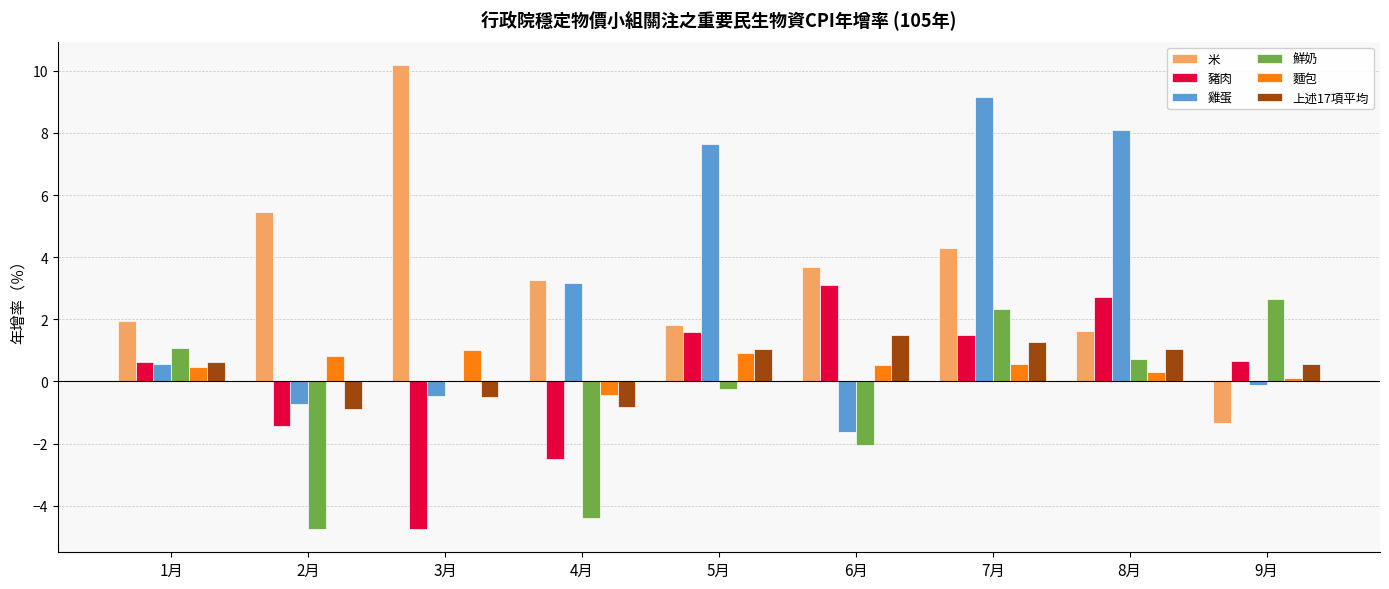

Where does the 雞蛋 series first go above 0?

1月